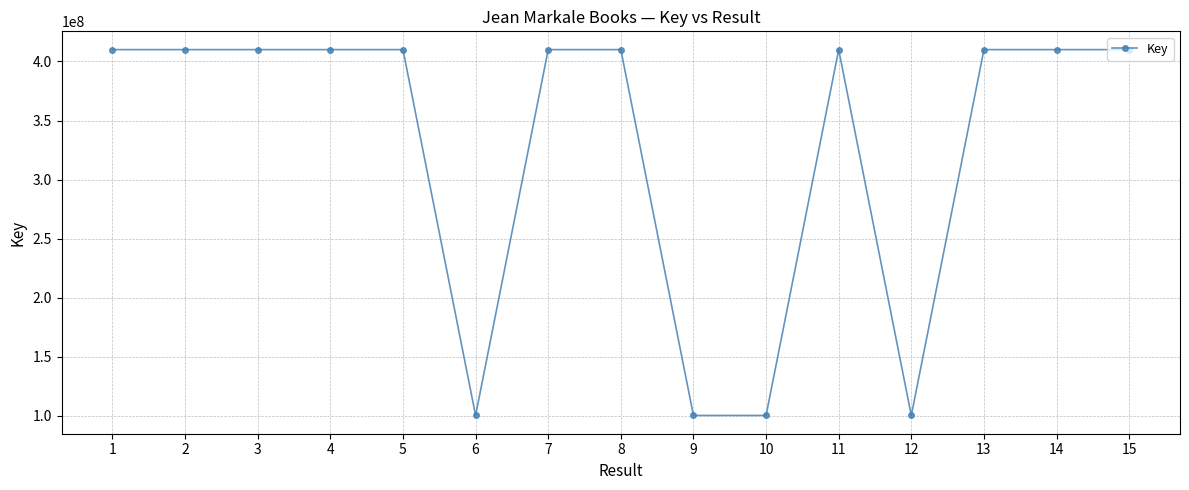

What is the maximum value shown in the chart?

410051286